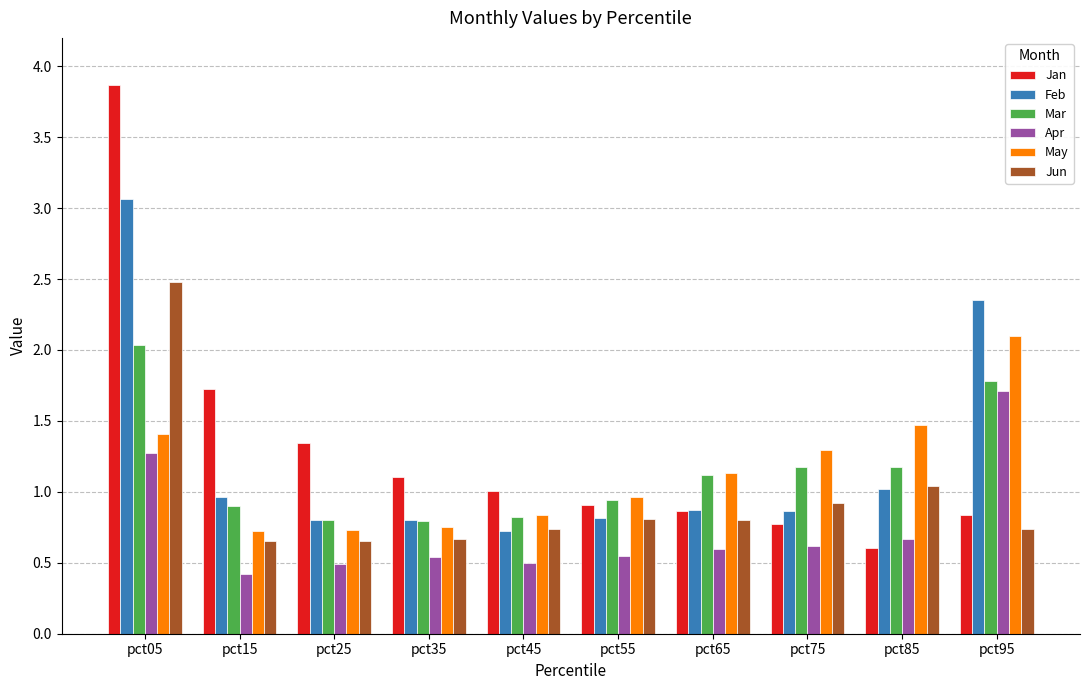

What is the sum of the Mar values at pct45 and pct55?

1.8